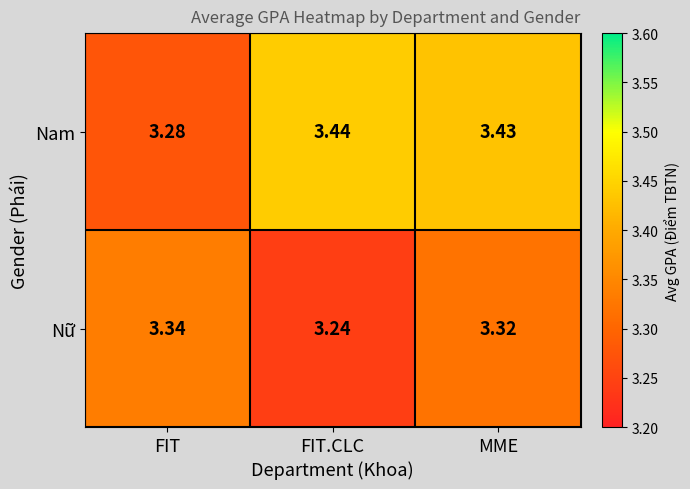

Which series has the widest spread of values?

Nam